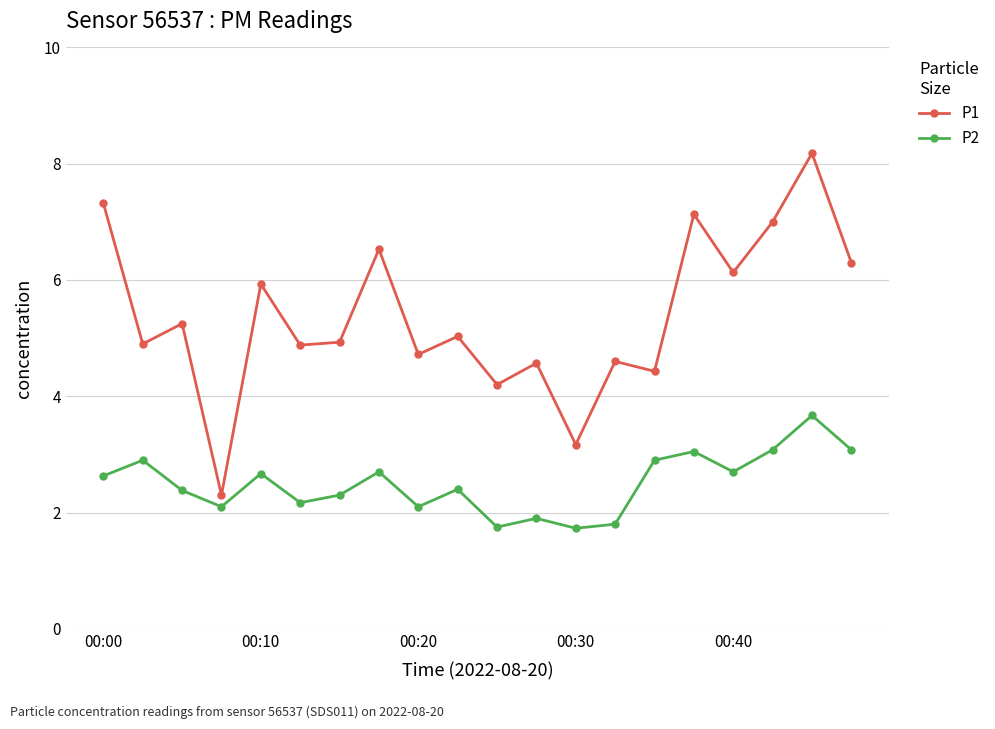

Which series has the largest range (max minus min)?

P1